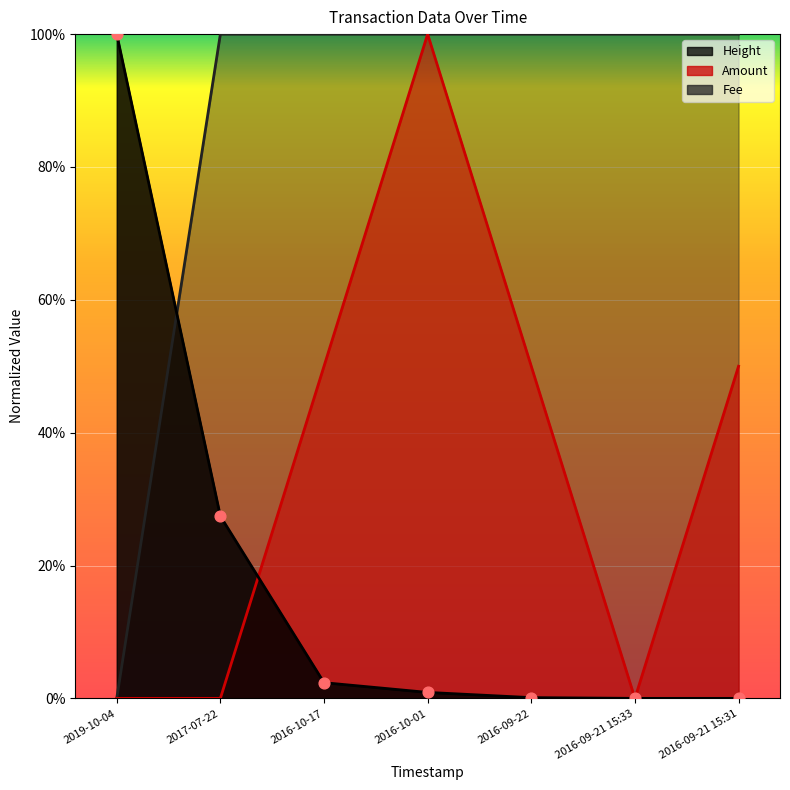

Which series reaches the maximum Y coordinate?

Amount